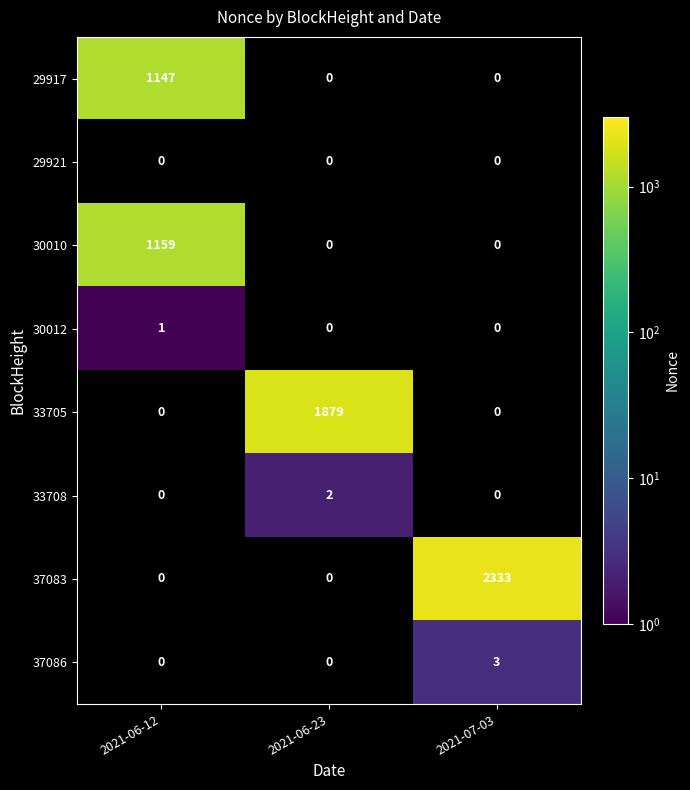

How many categories are shown in the chart?

3